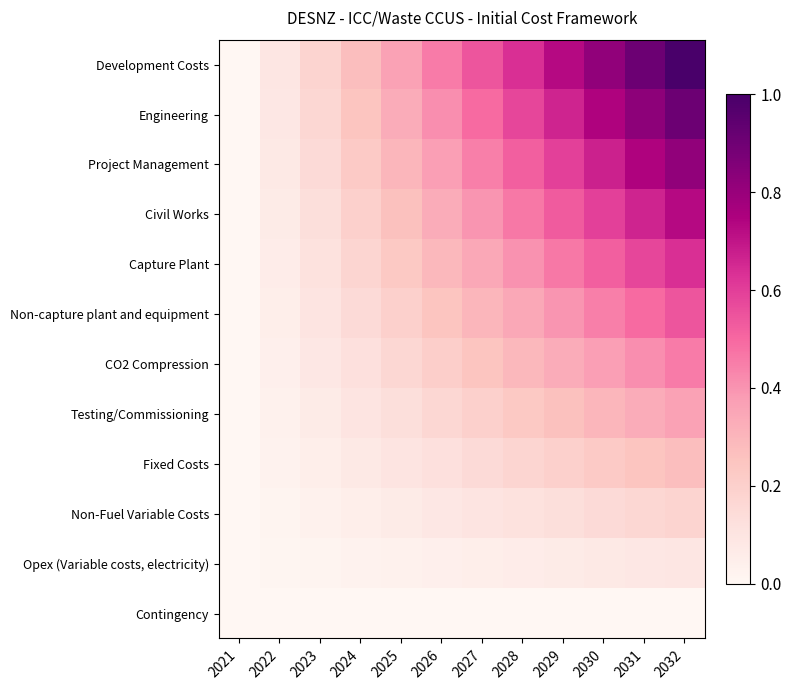

Reading right to left, transcribe all the data shown in this chart.

Development Costs: 2032=1.0	2031=0.9	2030=0.8	2029=0.7	2028=0.6	2027=0.5	2026=0.5	2025=0.4	2024=0.3	2023=0.2	2022=0.1	2021=0.0
Engineering: 2032=0.9	2031=0.8	2030=0.7	2029=0.7	2028=0.6	2027=0.5	2026=0.4	2025=0.3	2024=0.2	2023=0.2	2022=0.1	2021=0.0
Project Management: 2032=0.8	2031=0.7	2030=0.7	2029=0.6	2028=0.5	2027=0.4	2026=0.4	2025=0.3	2024=0.2	2023=0.1	2022=0.1	2021=0.0
Civil Works: 2032=0.7	2031=0.7	2030=0.6	2029=0.5	2028=0.5	2027=0.4	2026=0.3	2025=0.3	2024=0.2	2023=0.1	2022=0.1	2021=0.0
Capture Plant: 2032=0.6	2031=0.6	2030=0.5	2029=0.5	2028=0.4	2027=0.3	2026=0.3	2025=0.2	2024=0.2	2023=0.1	2022=0.1	2021=0.0
Non-capture plant and equipment: 2032=0.5	2031=0.5	2030=0.4	2029=0.4	2028=0.3	2027=0.3	2026=0.2	2025=0.2	2024=0.1	2023=0.1	2022=0.0	2021=0.0
CO2 Compression: 2032=0.5	2031=0.4	2030=0.4	2029=0.3	2028=0.3	2027=0.2	2026=0.2	2025=0.2	2024=0.1	2023=0.1	2022=0.0	2021=0.0
Testing/Commissioning: 2032=0.4	2031=0.3	2030=0.3	2029=0.3	2028=0.2	2027=0.2	2026=0.2	2025=0.1	2024=0.1	2023=0.1	2022=0.0	2021=0.0
Fixed Costs: 2032=0.3	2031=0.2	2030=0.2	2029=0.2	2028=0.2	2027=0.1	2026=0.1	2025=0.1	2024=0.1	2023=0.0	2022=0.0	2021=0.0
Non-Fuel Variable Costs: 2032=0.2	2031=0.2	2030=0.1	2029=0.1	2028=0.1	2027=0.1	2026=0.1	2025=0.1	2024=0.0	2023=0.0	2022=0.0	2021=0.0
Opex (Variable costs, electricity): 2032=0.1	2031=0.1	2030=0.1	2029=0.1	2028=0.1	2027=0.0	2026=0.0	2025=0.0	2024=0.0	2023=0.0	2022=0.0	2021=0.0
Contingency: 2032=0.0	2031=0.0	2030=0.0	2029=0.0	2028=0.0	2027=0.0	2026=0.0	2025=0.0	2024=0.0	2023=0.0	2022=0.0	2021=0.0